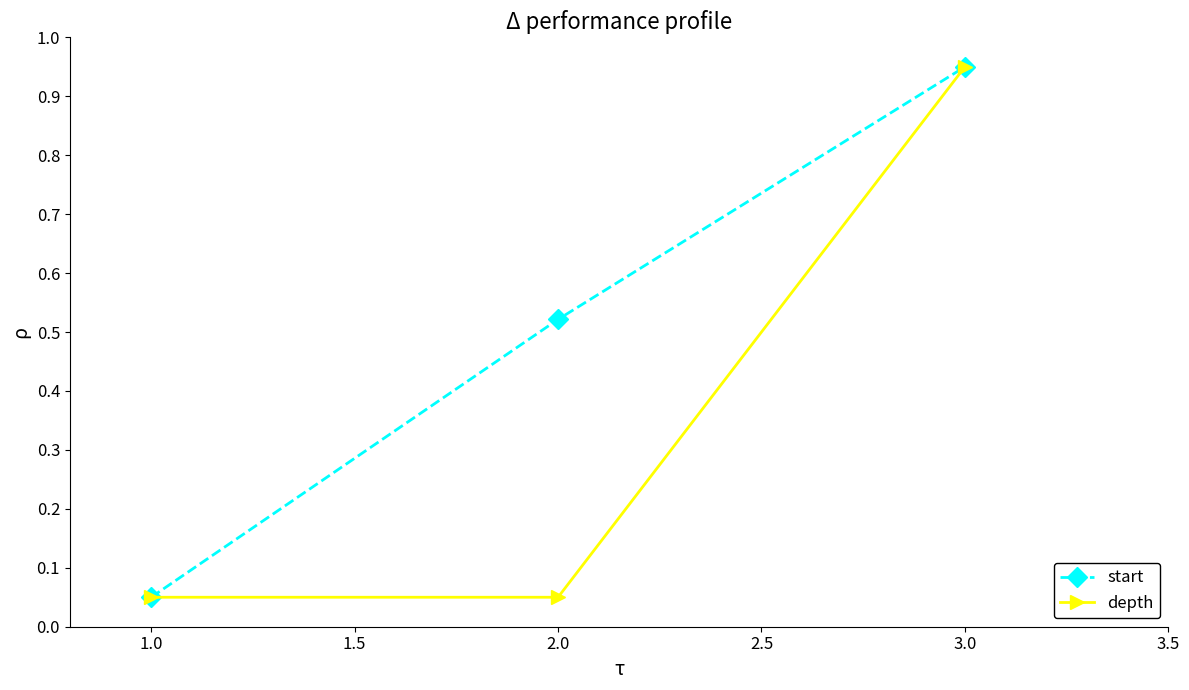

Which series changed the most between 2.0 and 3.0?

depth